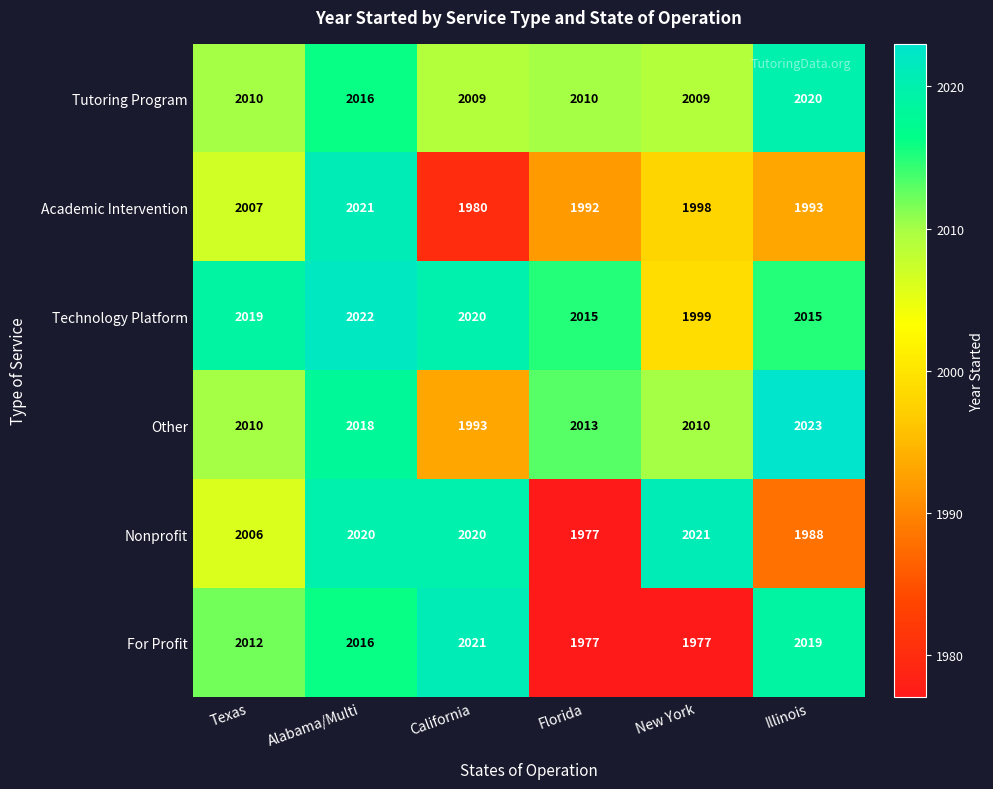

What is the difference between the highest and lowest values at California?

41